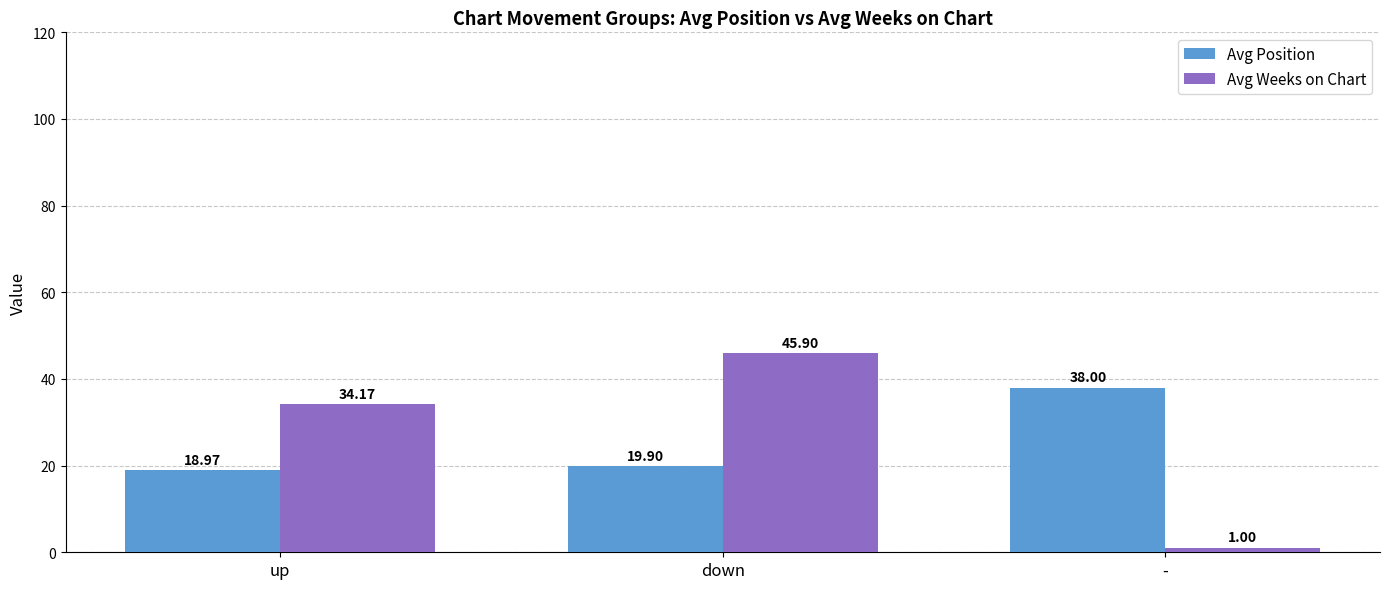

True or false: Avg Position has a value of 30.8 at down.

False